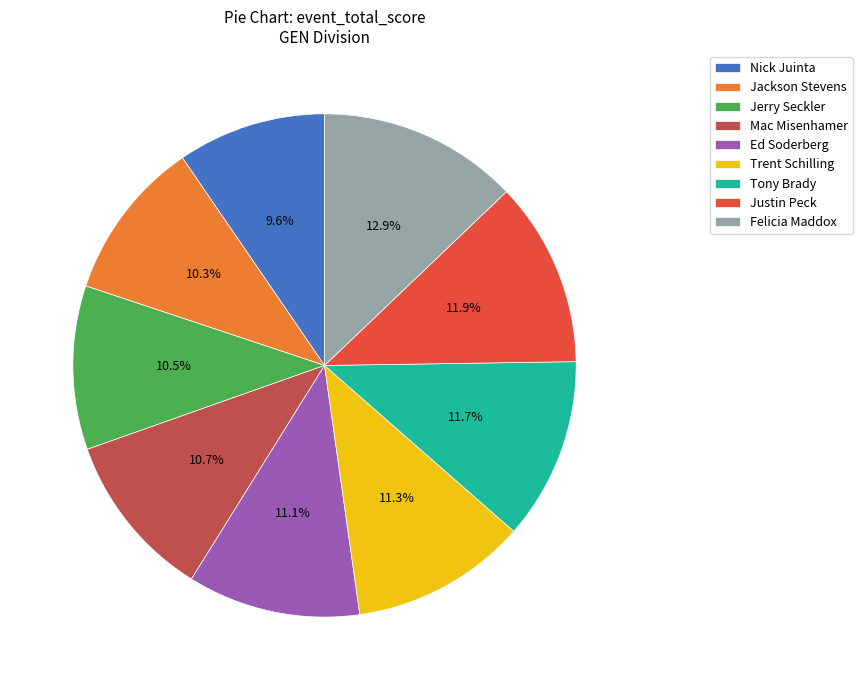

How much of the chart is everything except Nick Juinta?

90.4%